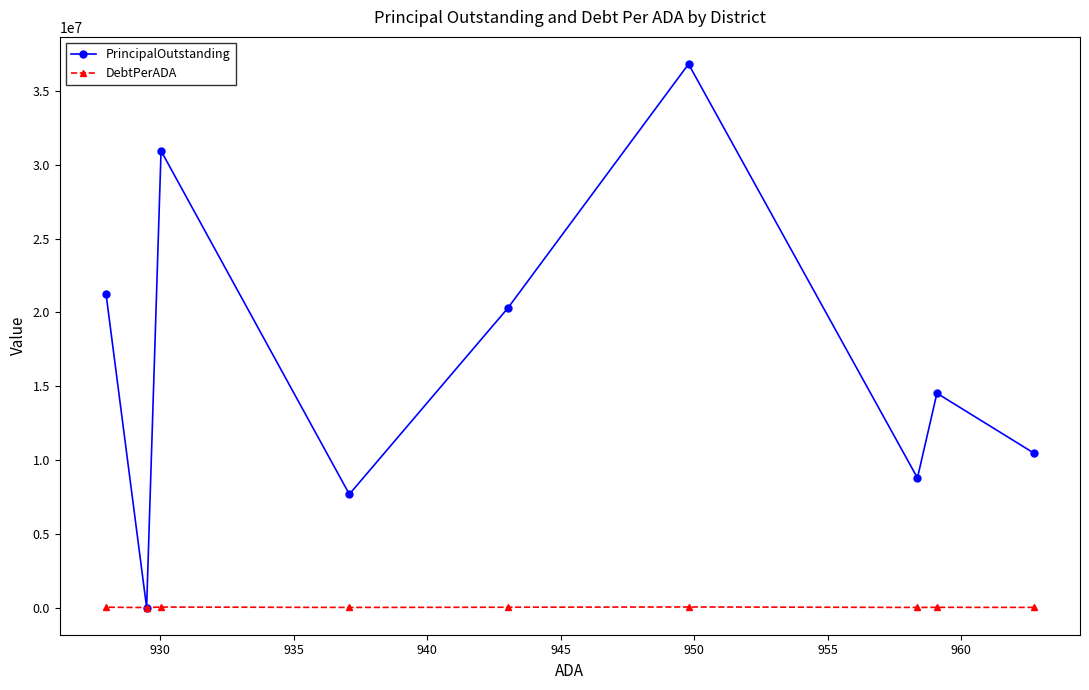

Which series has the largest total across all categories?

PrincipalOutstanding